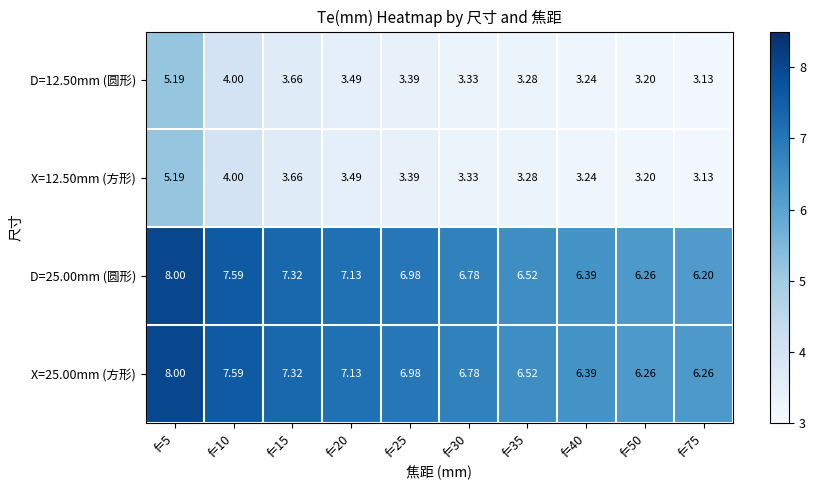

Is the value of D=12.50mm (圆形) at f=25 greater than the value of D=25.00mm (圆形) at f=40?

No